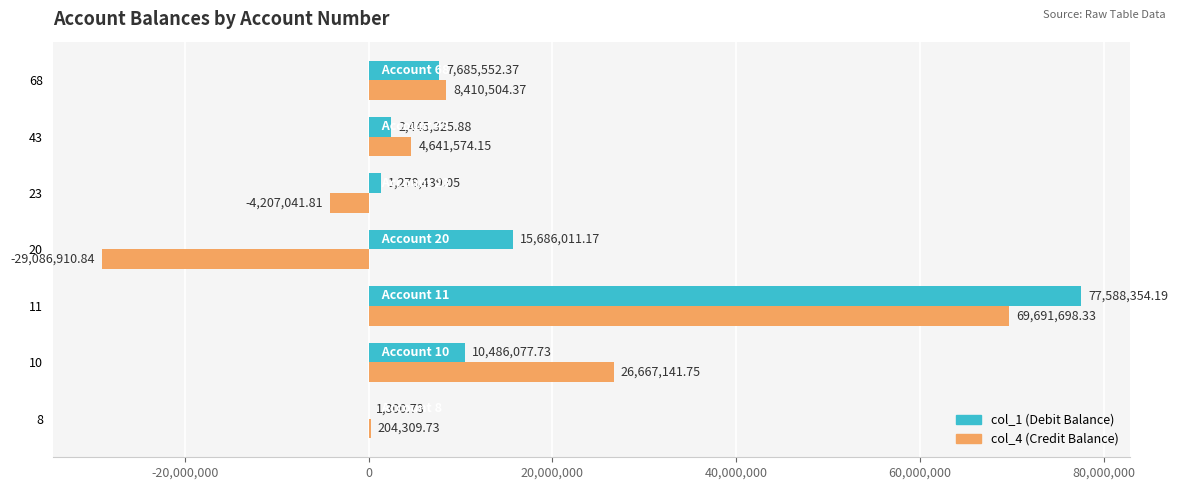

What is the total value across all series at 20?

-13400899.7